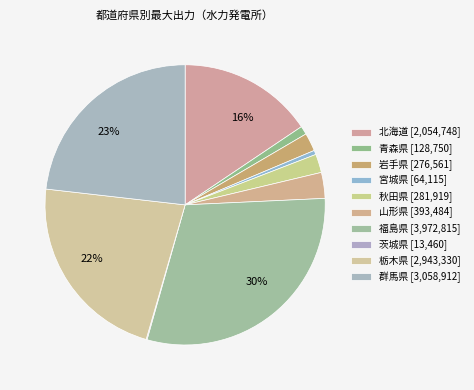

Which slice is the largest?

福島県